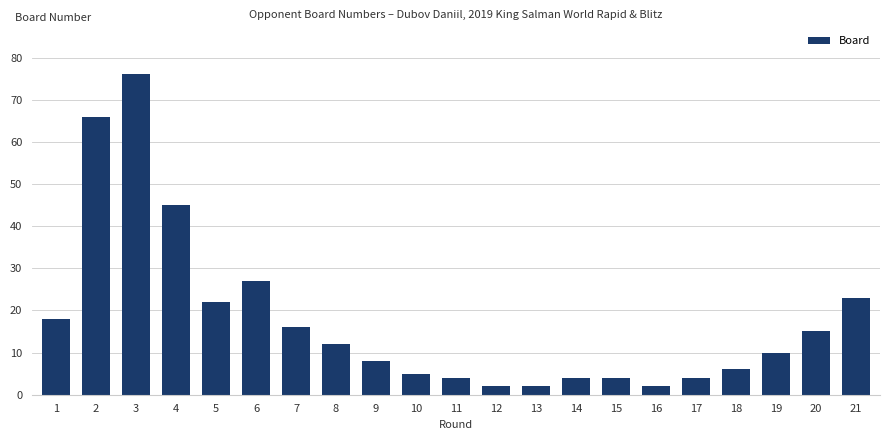

Reading left to right, transcribe all the data shown in this chart.

1=18	2=66	3=76	4=45	5=22	6=27	7=16	8=12	9=8	10=5	11=4	12=2	13=2	14=4	15=4	16=2	17=4	18=6	19=10	20=15	21=23